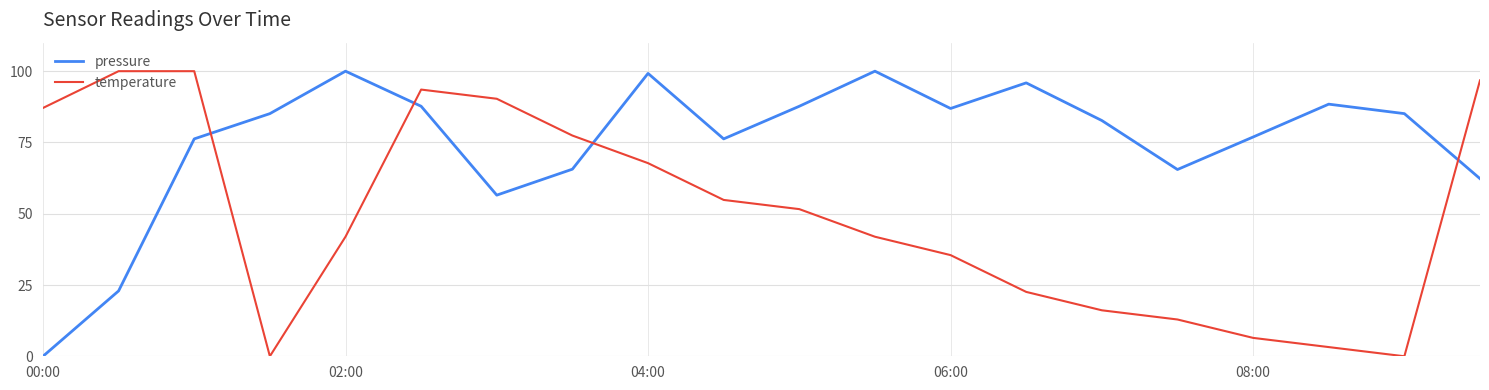

Which series has the largest total across all categories?

pressure